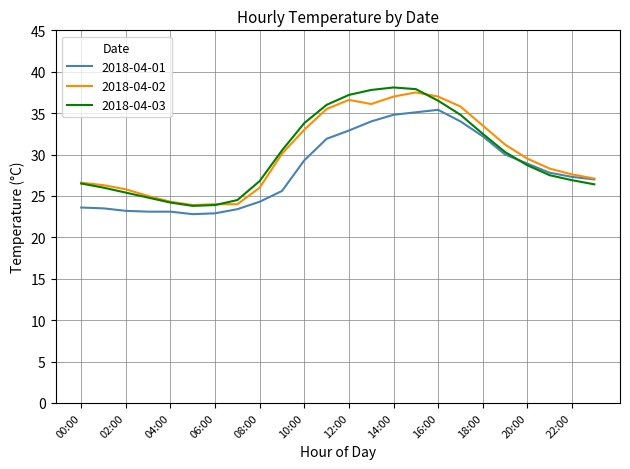

What is the greatest value displayed?

38.1